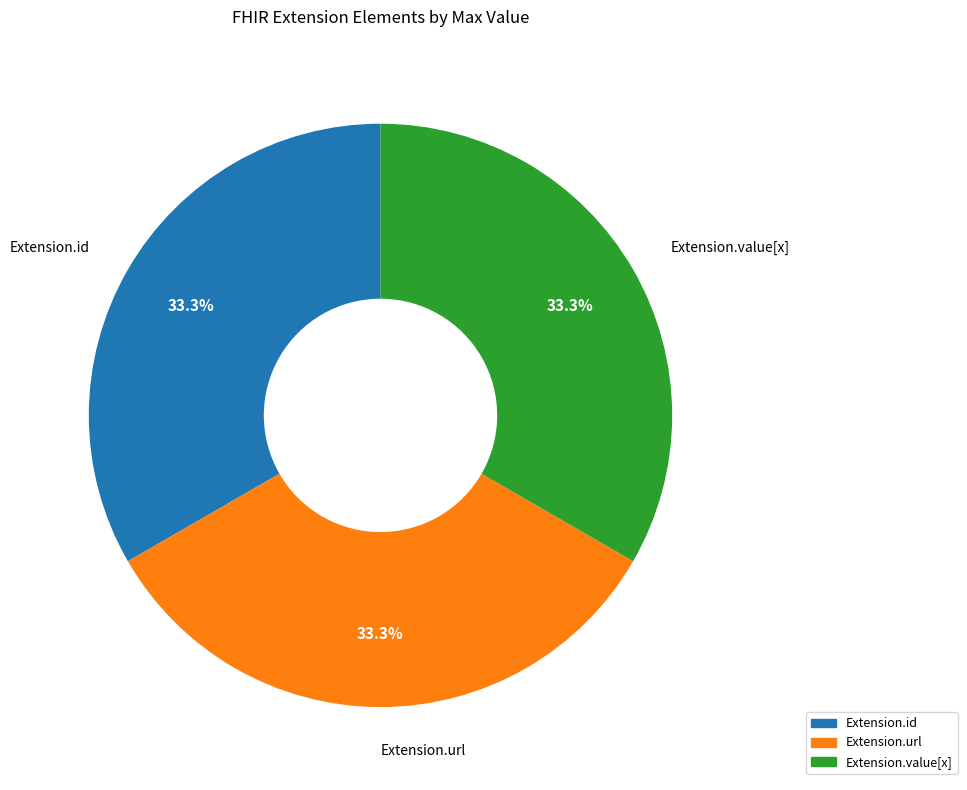

Does any single category account for the majority?

No